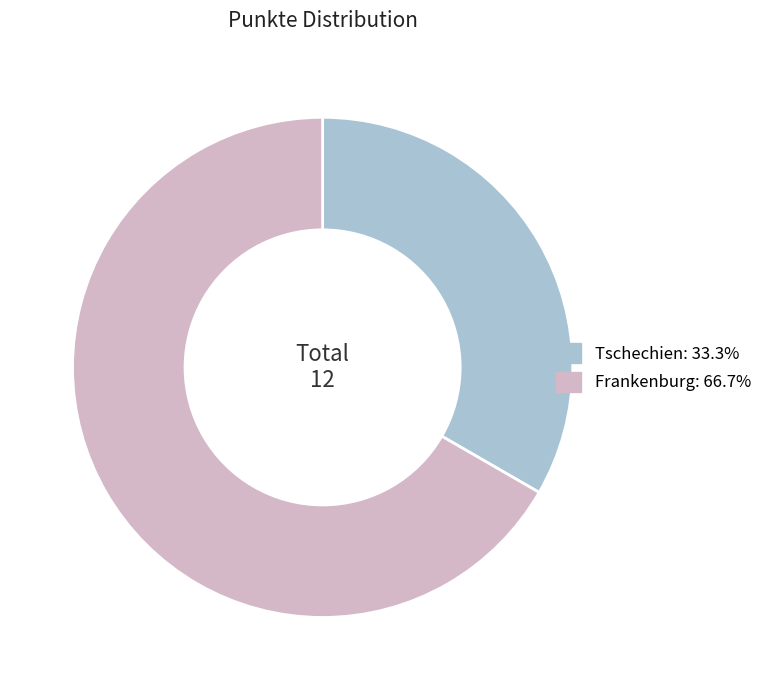

What is the ratio of the value at Frankenburg: 66.7% to the value at Tschechien: 33.3%?

2.0